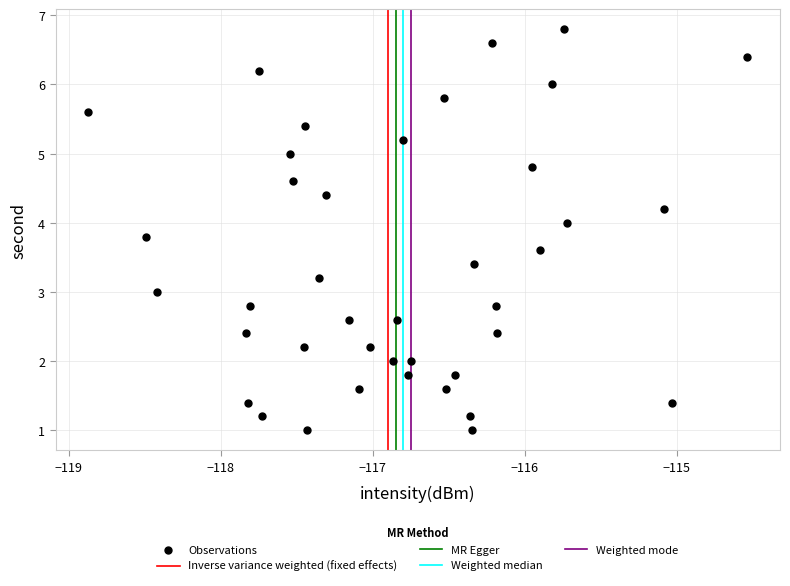

What is the range of X values (max minus min)?

4.3